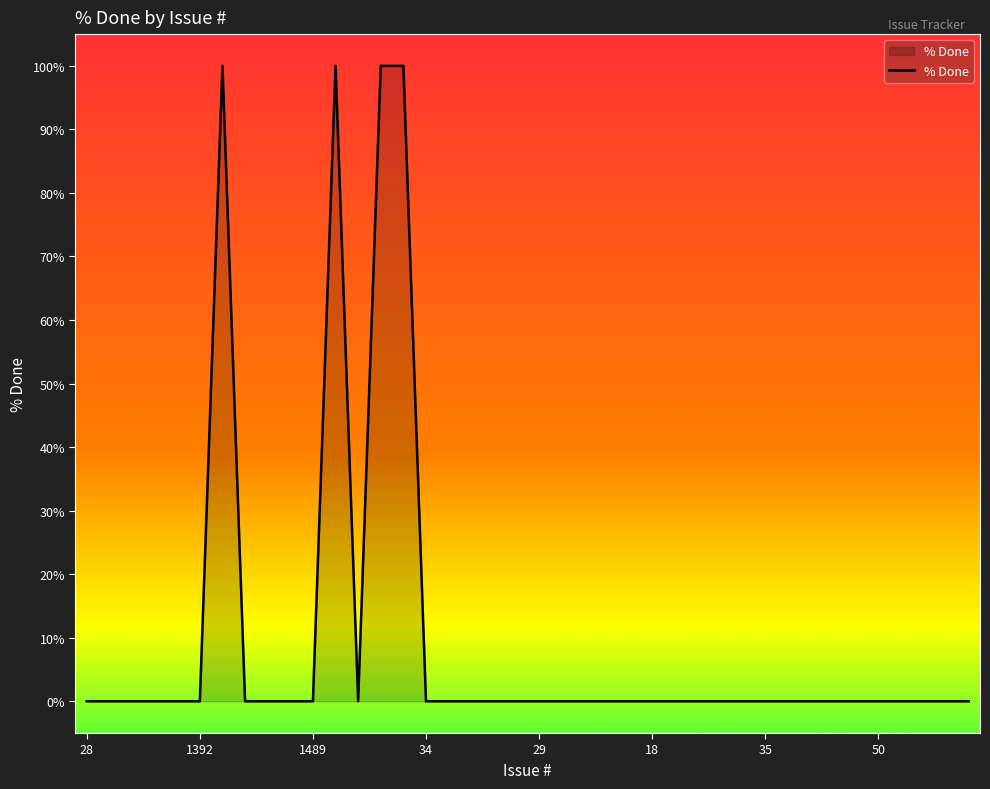

What is the difference between the maximum and minimum values?

100